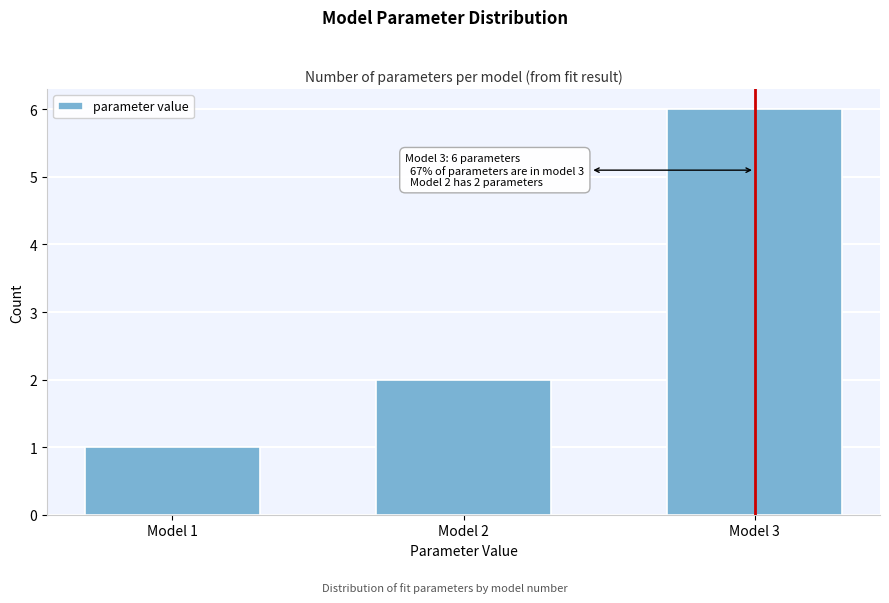

Reading left to right, list all the values displayed in this chart.

1	2	6